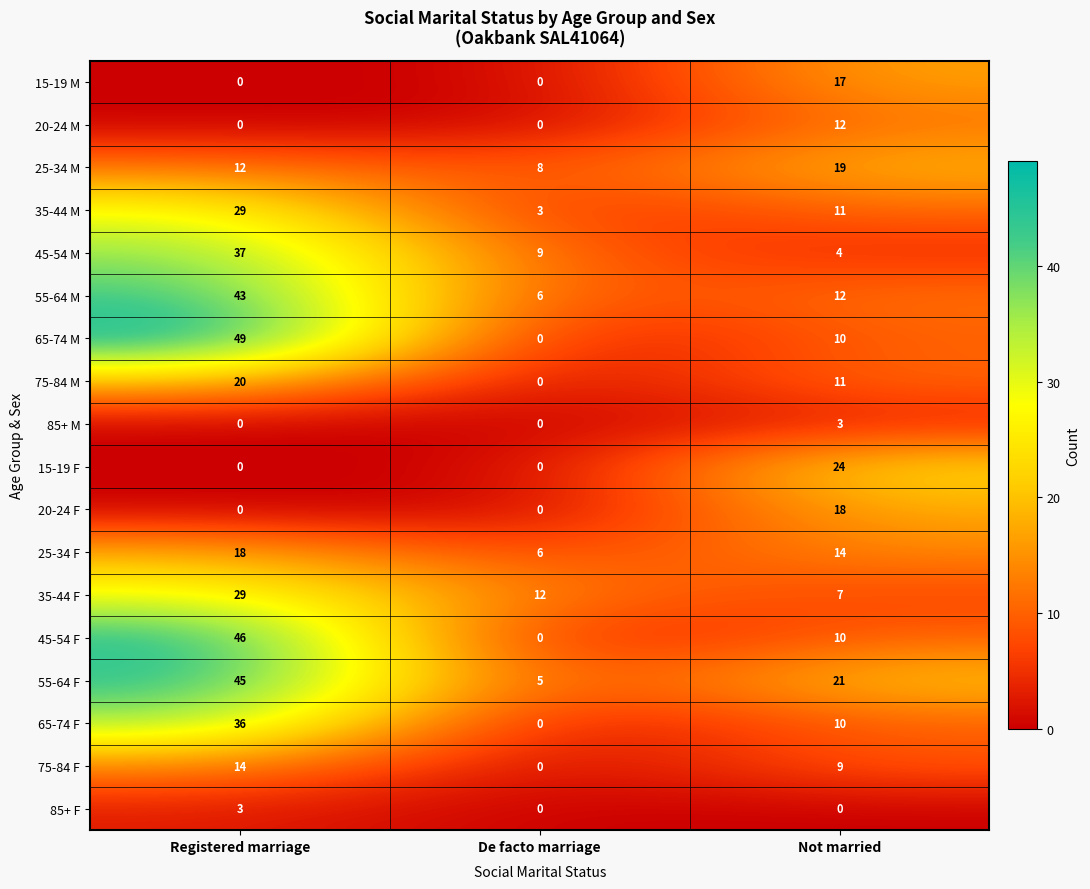

Which label corresponds to the largest value in the chart?

Registered marriage